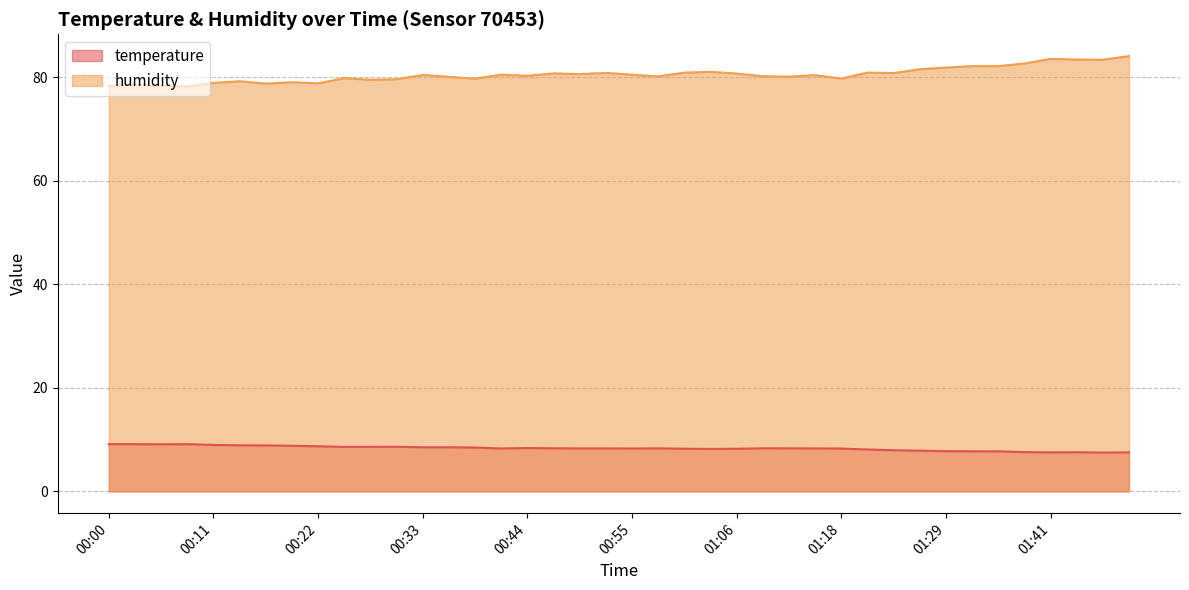

True or false: humidity has more than 0 points higher than both neighbors.

True